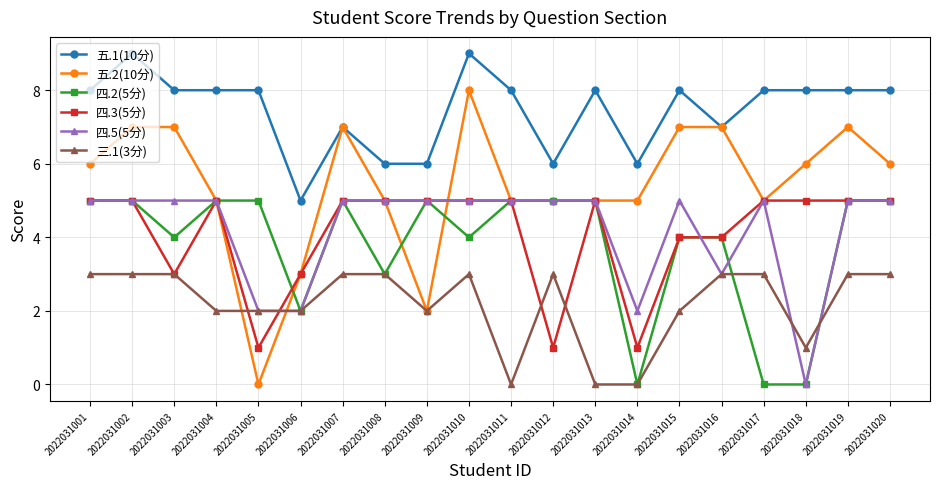

What is the sum of all 三.1(3分) values?

44